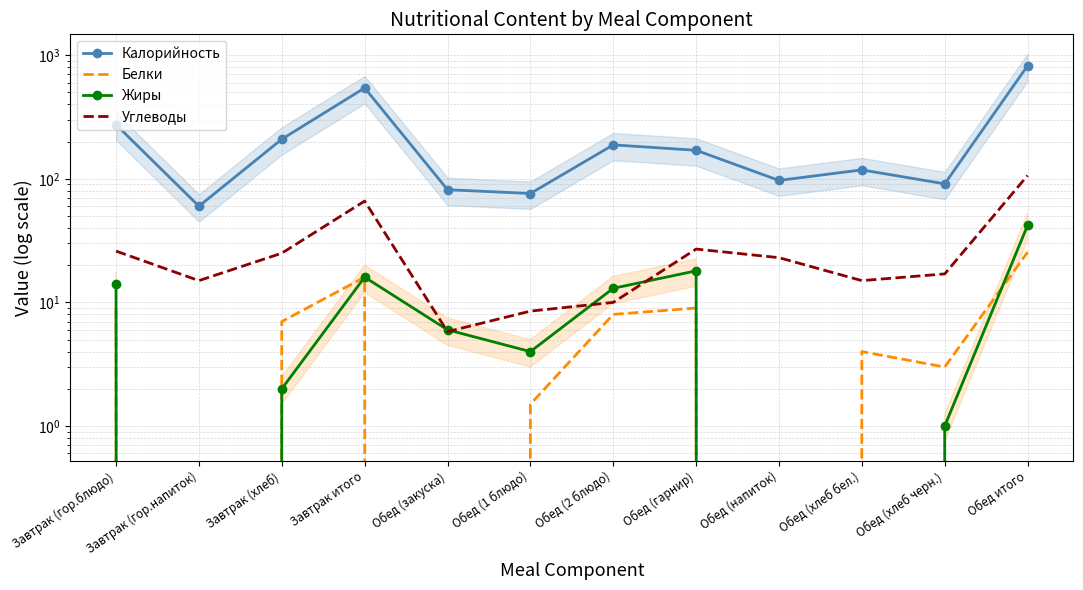

What is the difference between the maximum and second lowest values in the Белки series?

25.5